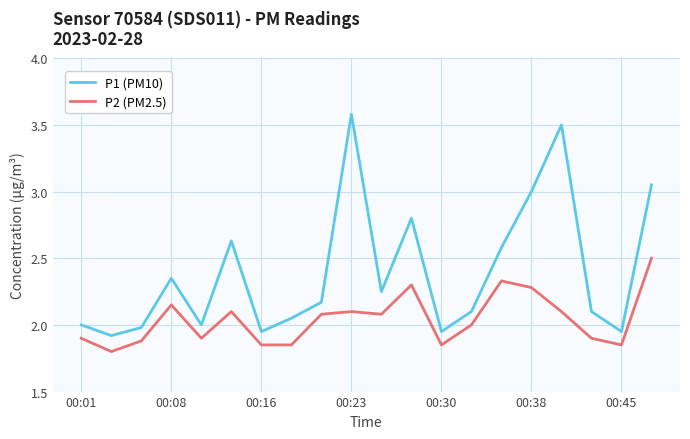

What is the highest value of the P1 (PM10) series?

3.6